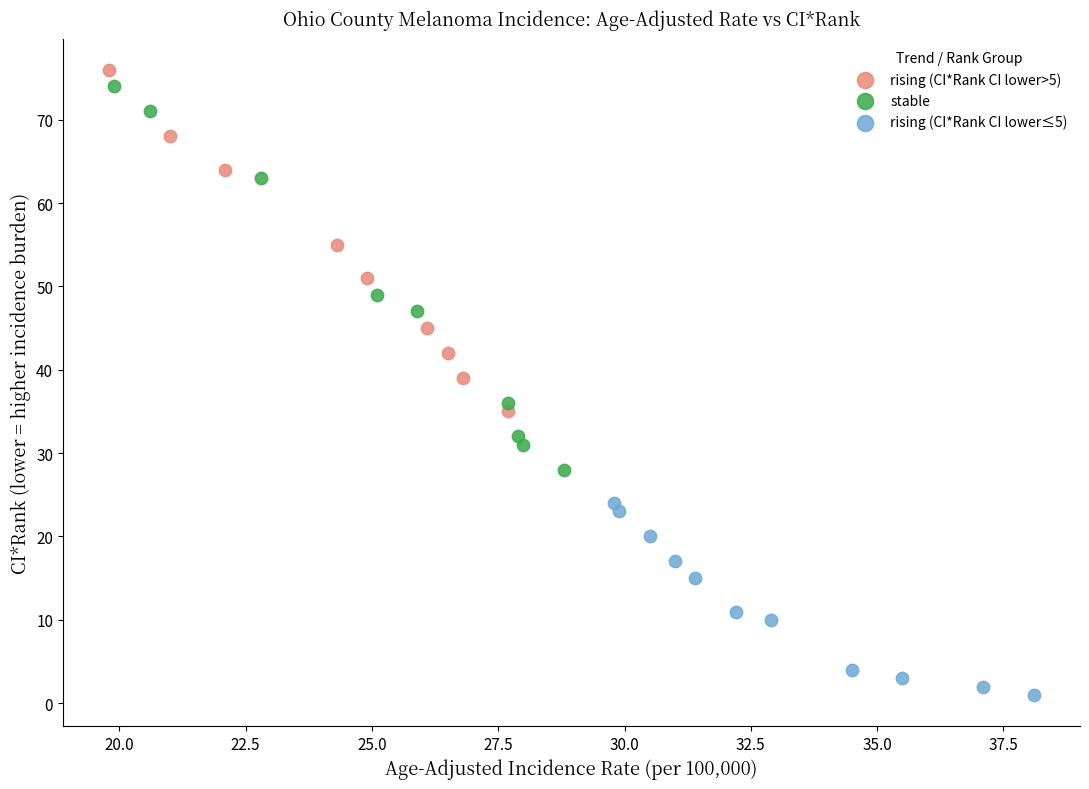

Which series contains the lowest Y value?

rising (CI*Rank CI lower≤5)